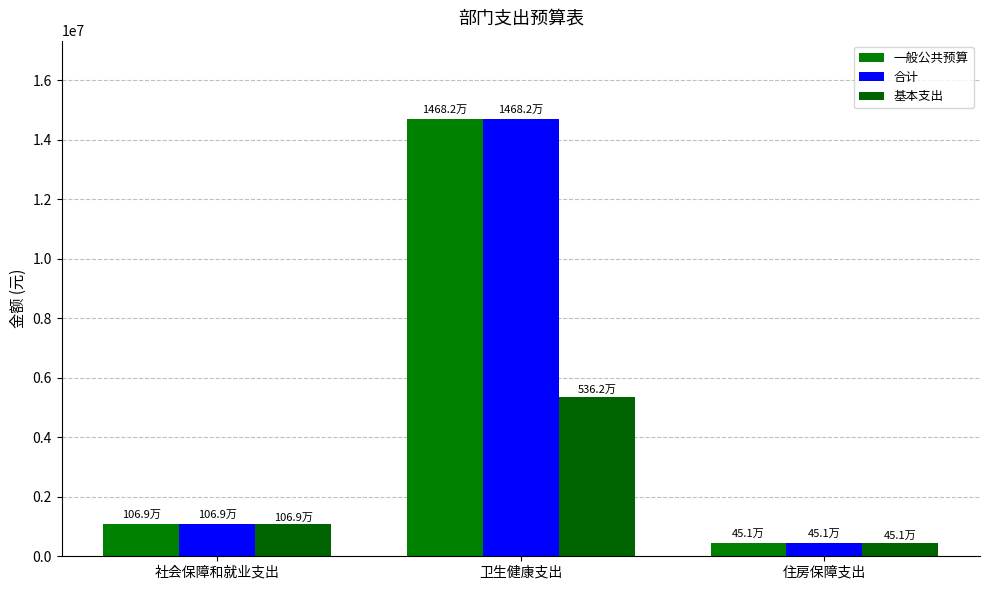

What are all the series names shown in the legend?

一般公共预算, 合计, 基本支出